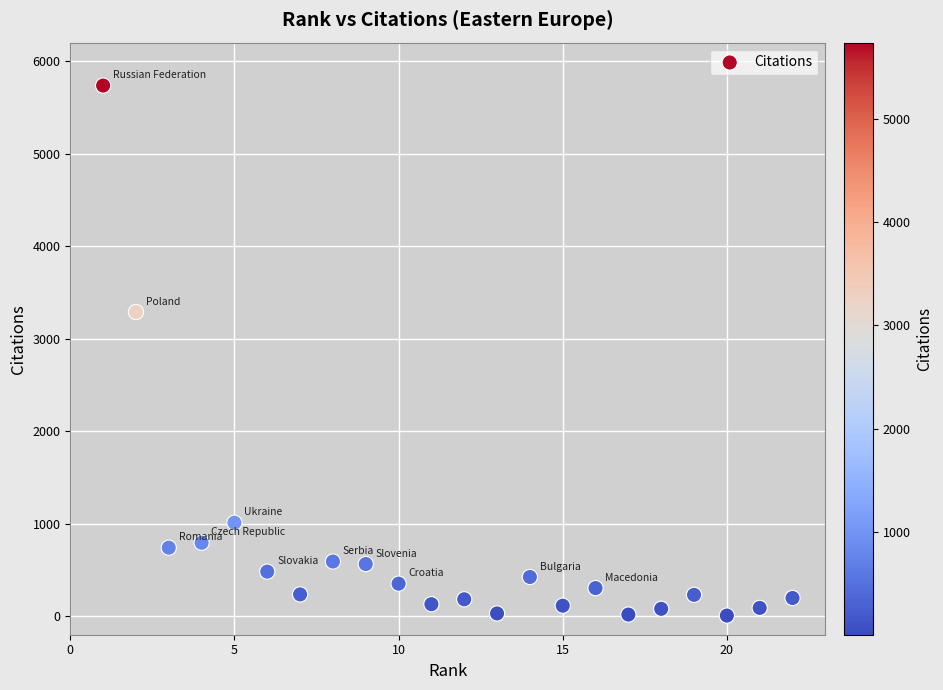

What is the range of Y values (max minus min)?

5729